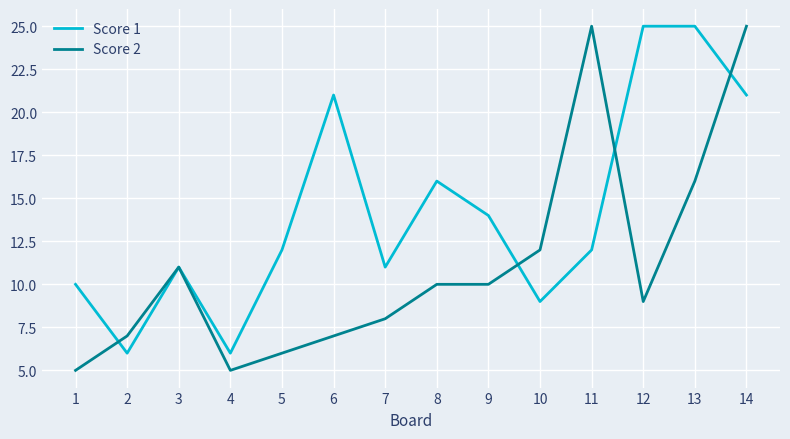

What is the minimum value shown in the chart?

5